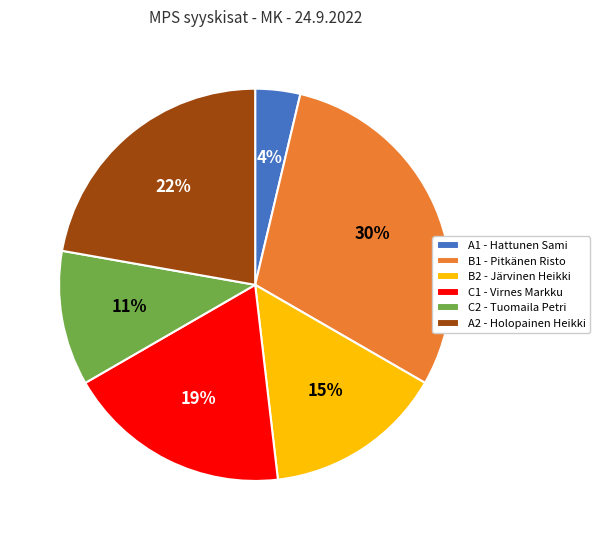

Do A2 - Holopainen Heikki and B2 - Järvinen Heikki together represent more than half of the pie?

No